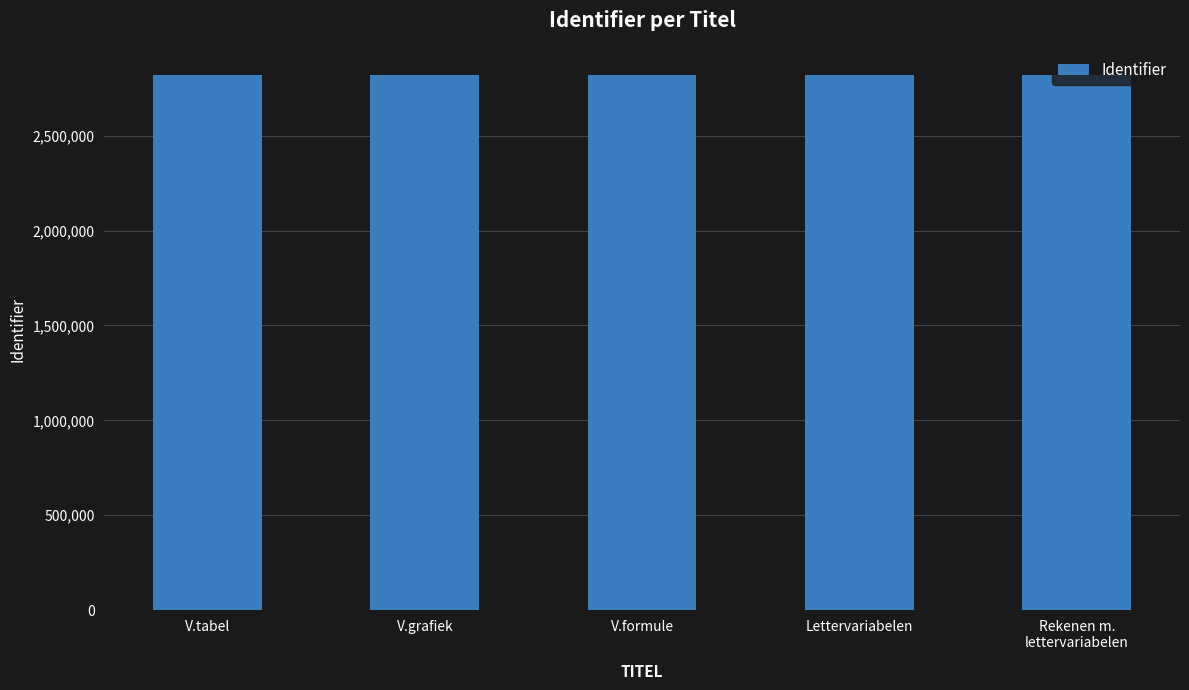

What is the value of the 5th bar from the left?

2821209